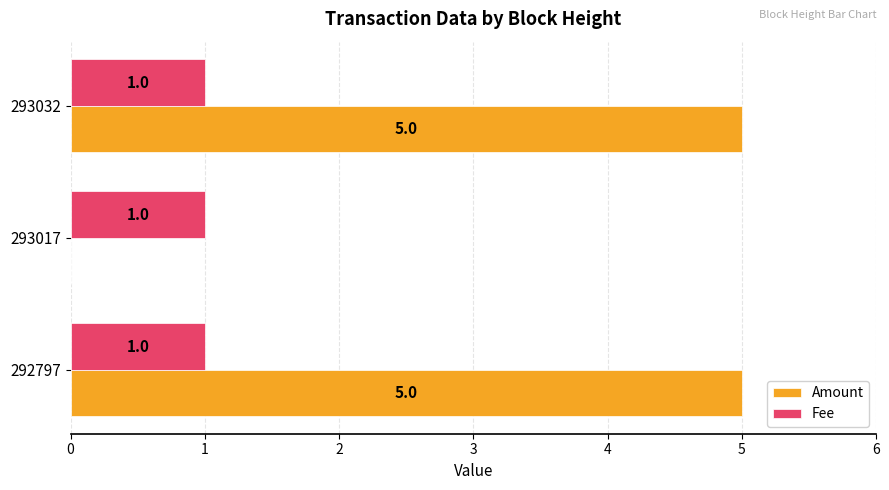

Is it true that Fee equals 1 at 293032?

True